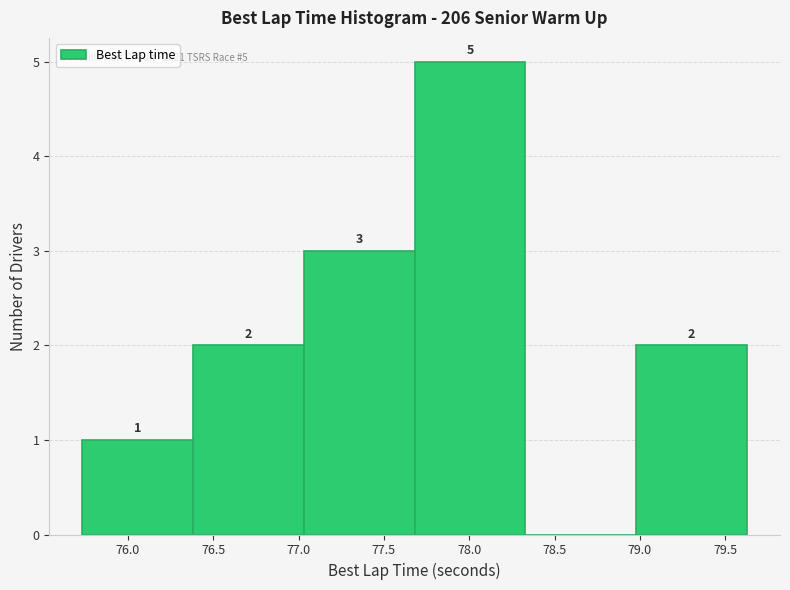

Over which range of the x-axis is the bar tallest?

77.70 to 78.35